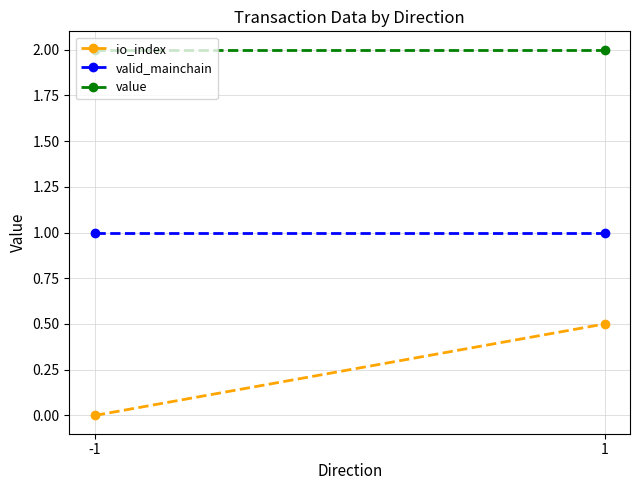

What is the value of the valid_mainchain point at the 1st from the left?

1.0